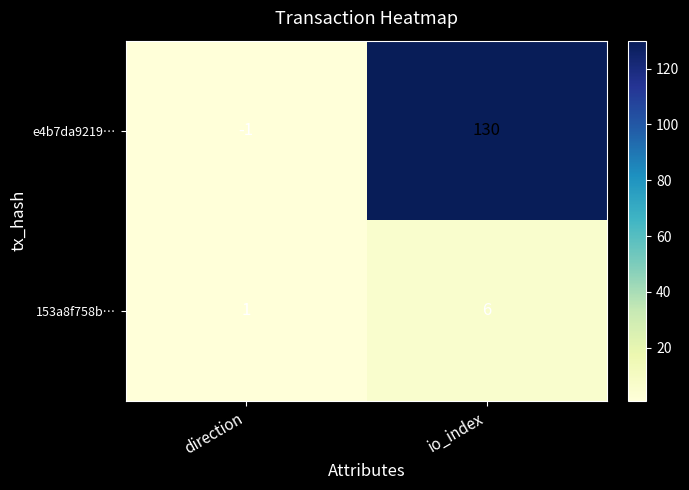

Is it true that e4b7da9219… equals -2 at direction?

False